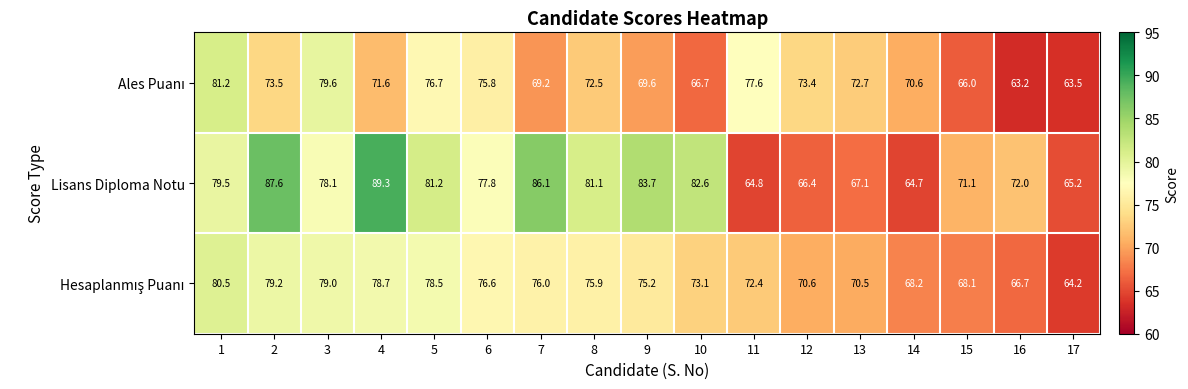

What is the greatest value displayed?

89.3